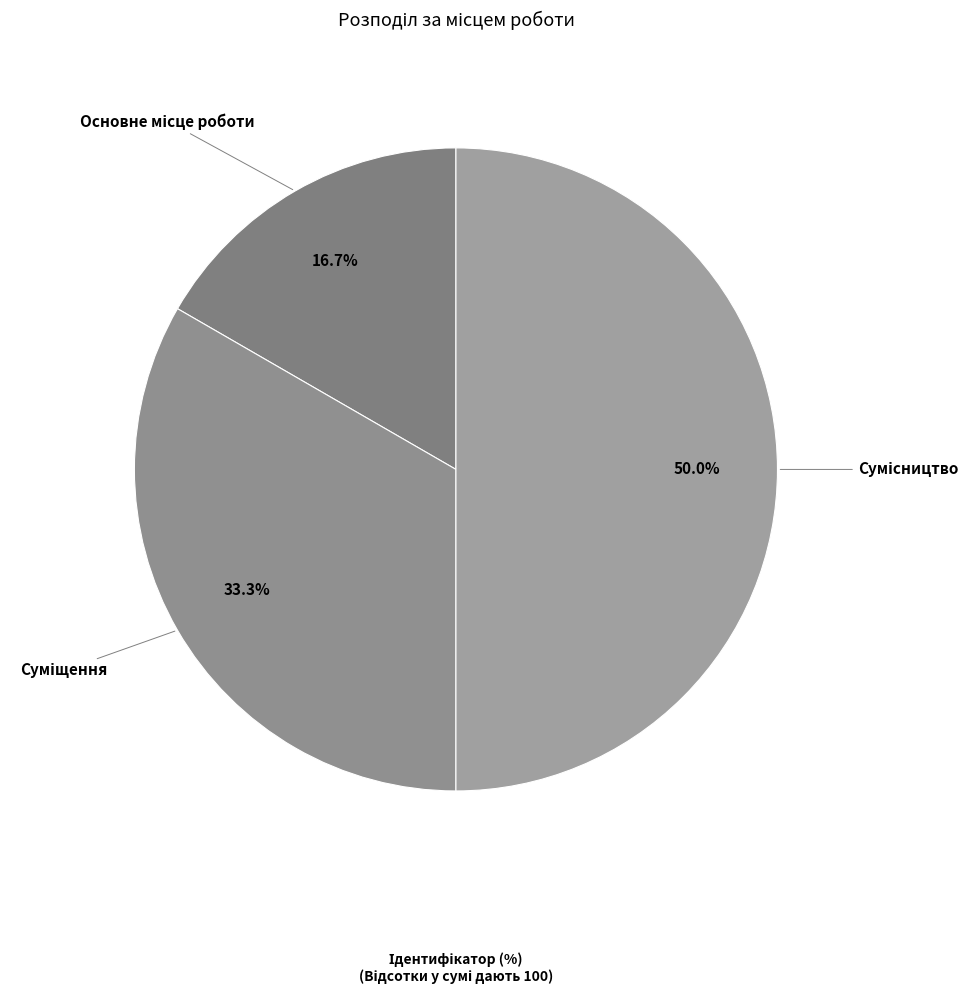

To the nearest percent, what is the average slice percentage?

33%